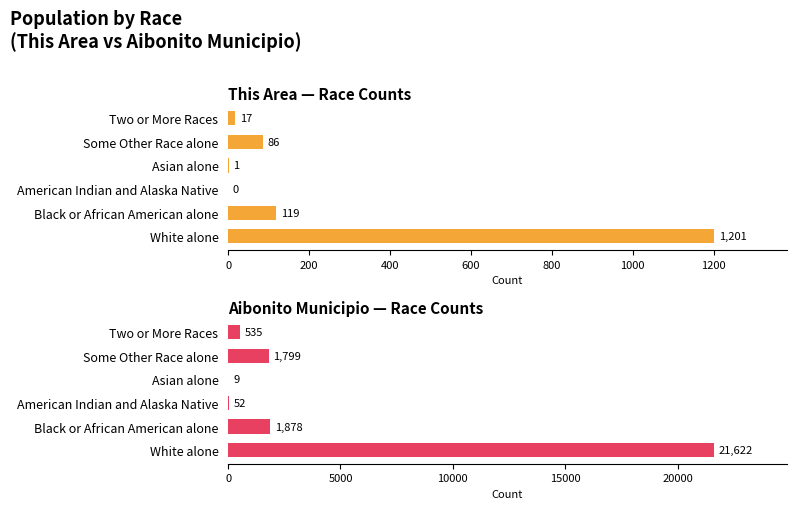

How many distinct data groups are displayed?

2